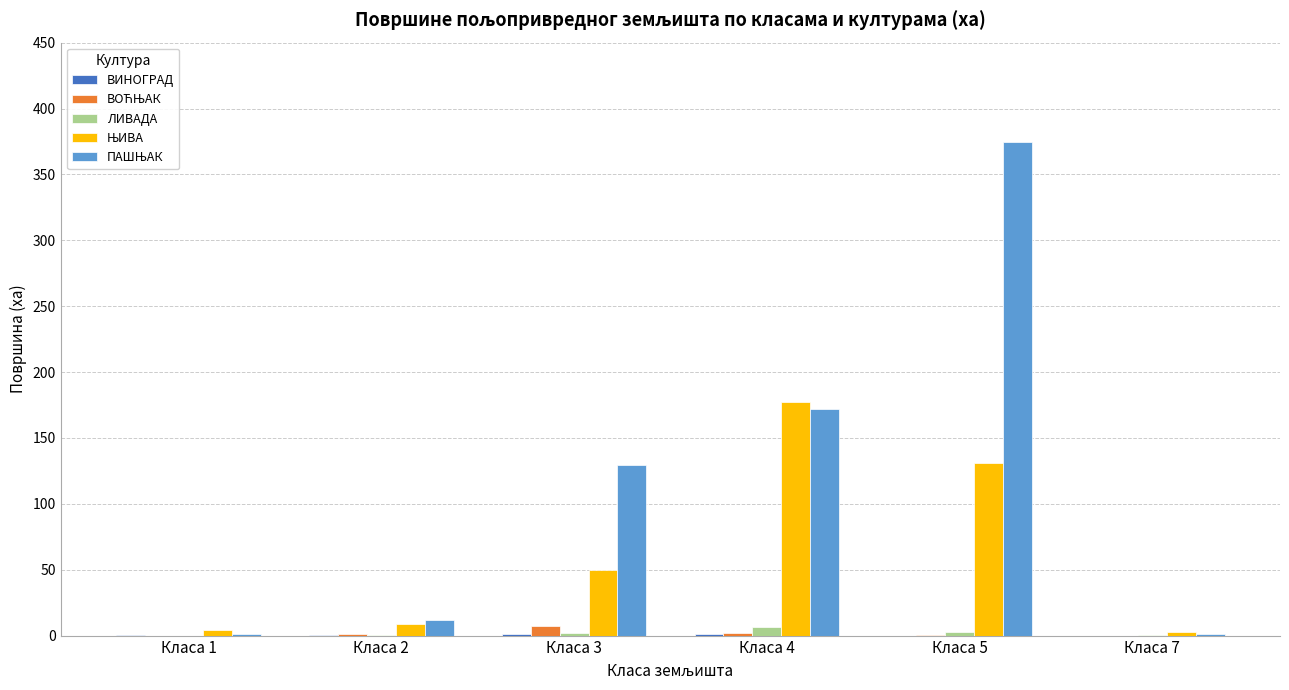

At which category is the sum across all series the highest?

Класа 5